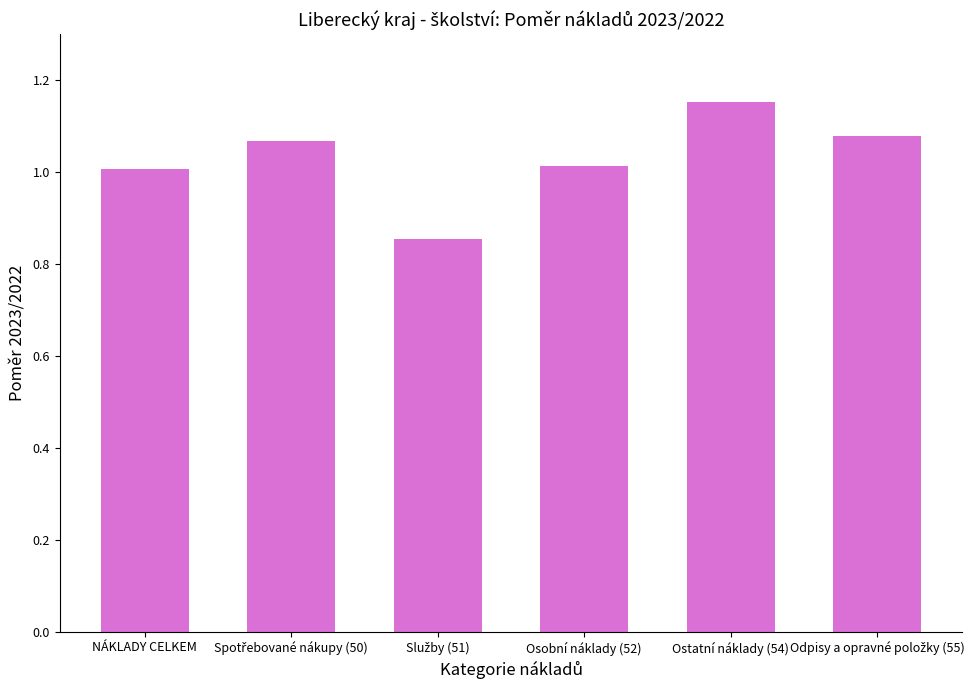

Which label corresponds to the largest value in the chart?

Ostatní náklady (54)